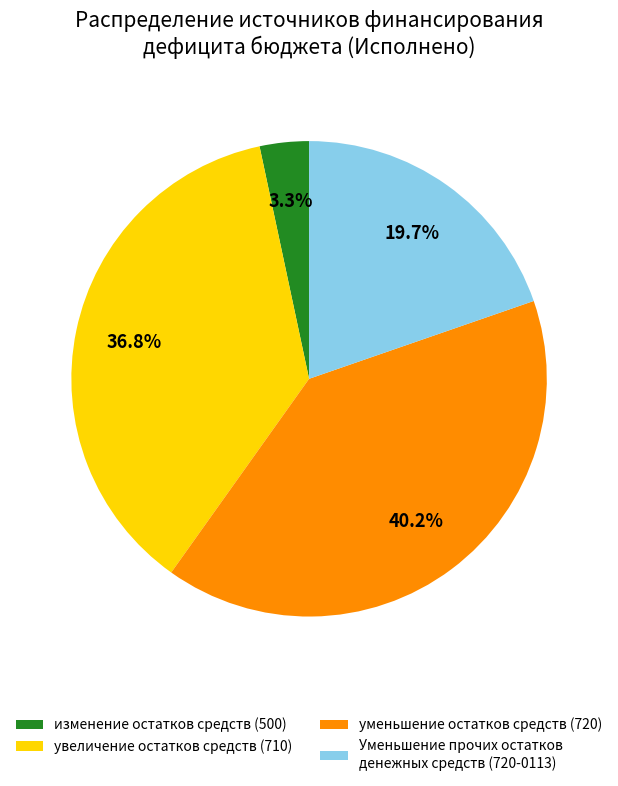

Is Уменьшение прочих остатков денежных средств (720-0113) the majority of the pie?

No